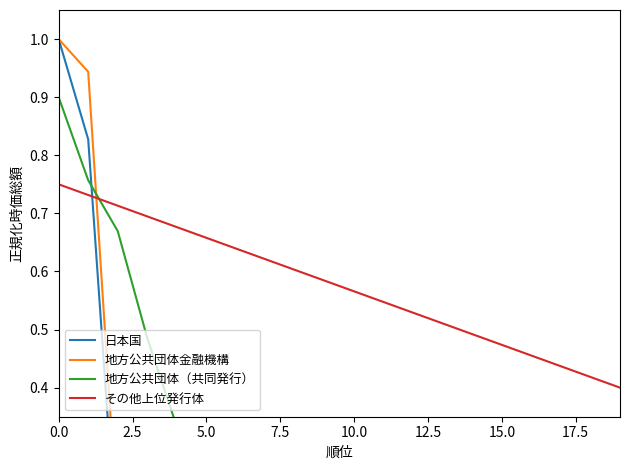

At which category does the chart reach its minimum across all series?

19